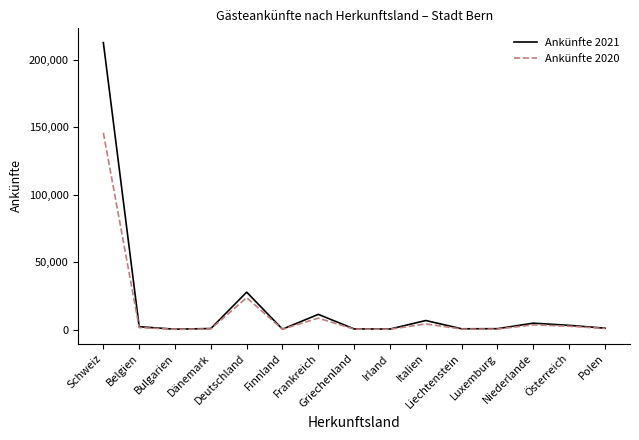

True or false: Ankünfte 2020 has more than 2 points higher than both neighbors.

True